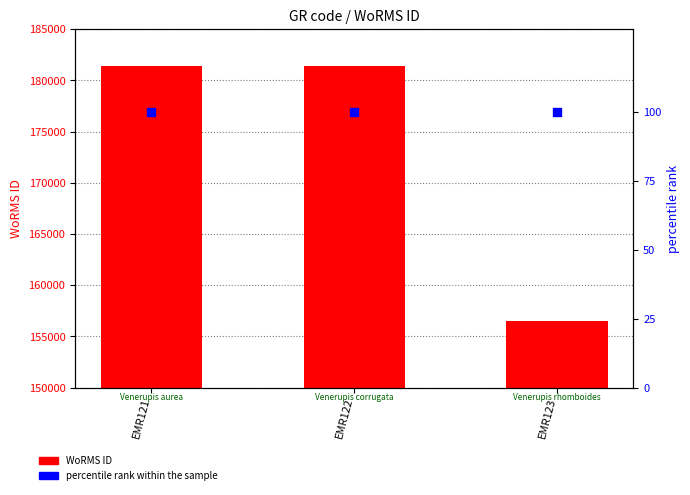

What are all the series names shown in the legend?

WoRMS ID, percentile rank within the sample